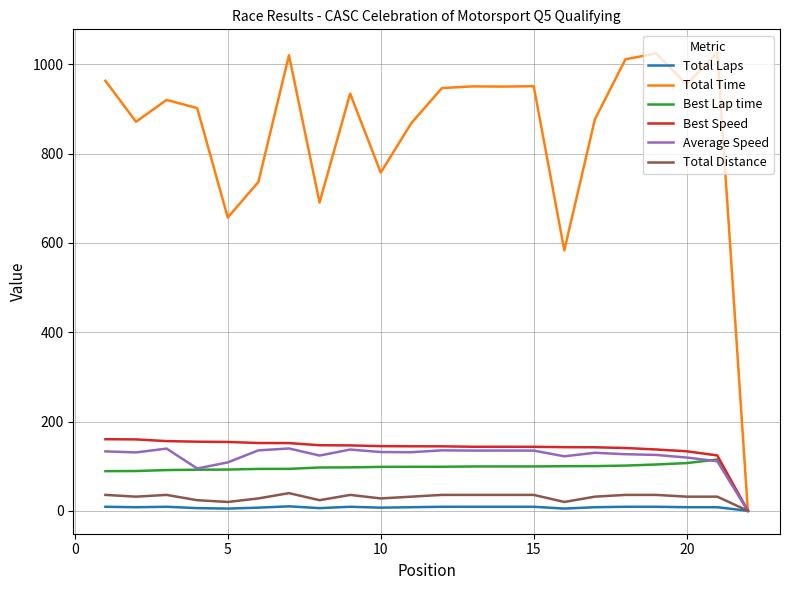

Which series has the largest total across all categories?

Total Time